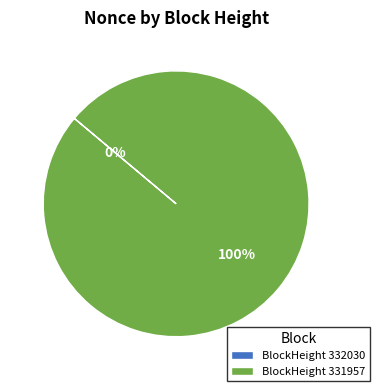

Combined, what portion of the pie is 332030 and 331957?

100.0%